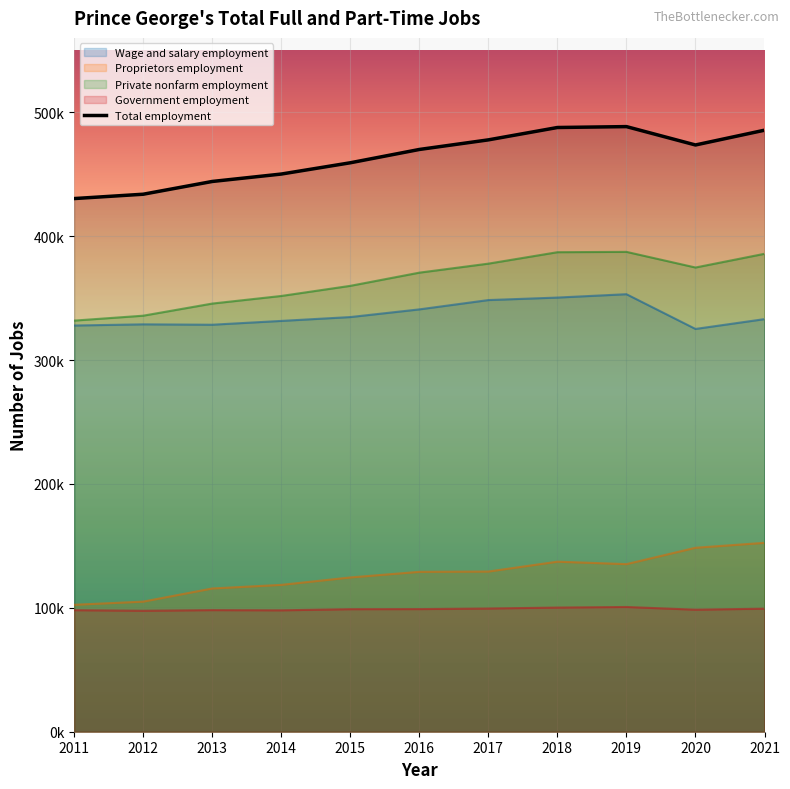

Does the chart display data point markers on the line(s)?

No